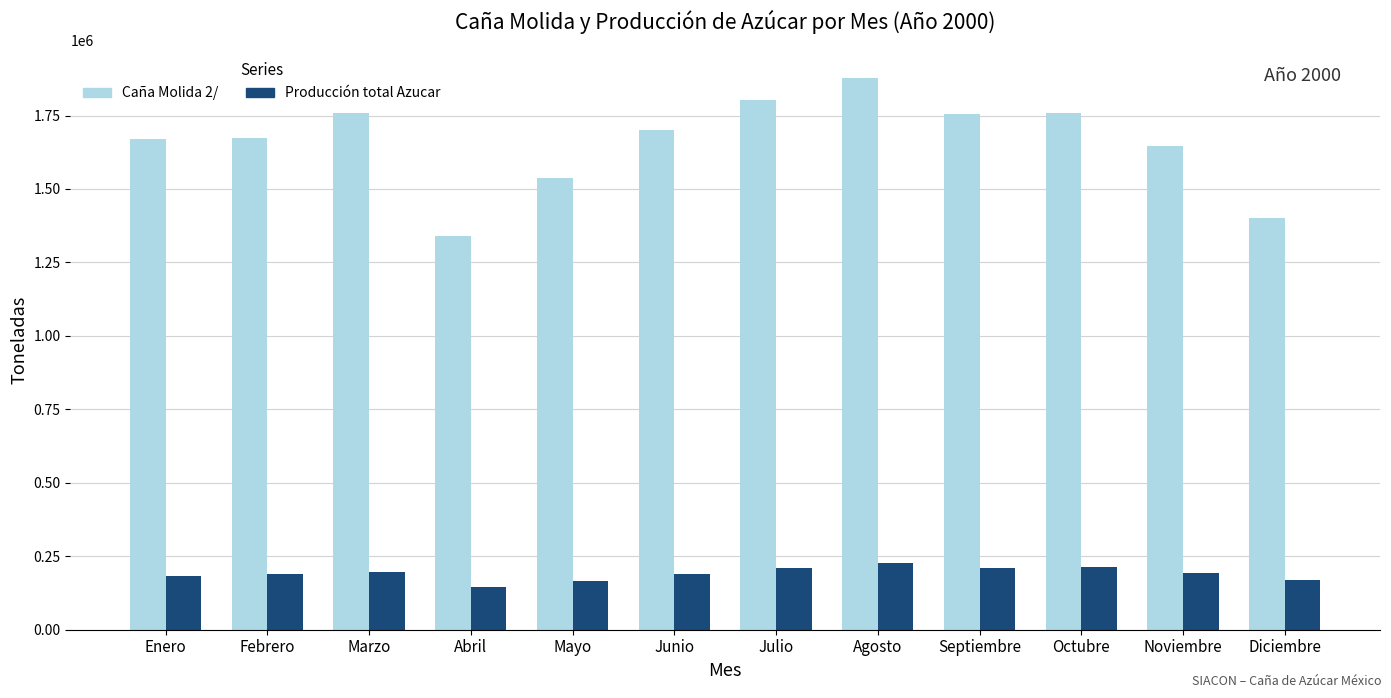

What is the approximate value of Caña Molida 2/ at Abril?

1339756.6